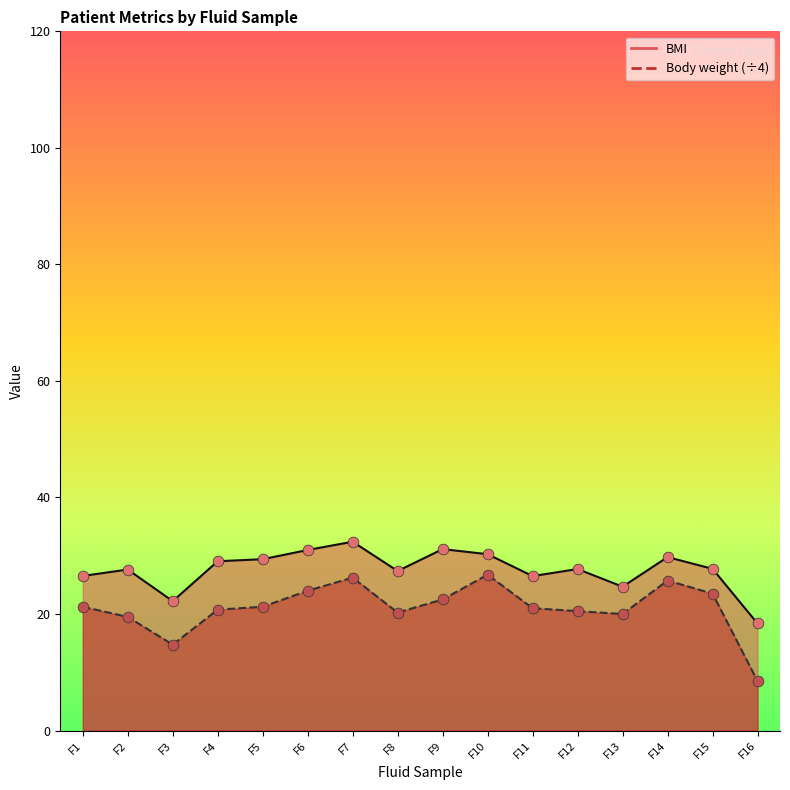

Which series has the largest total across all categories?

BMI